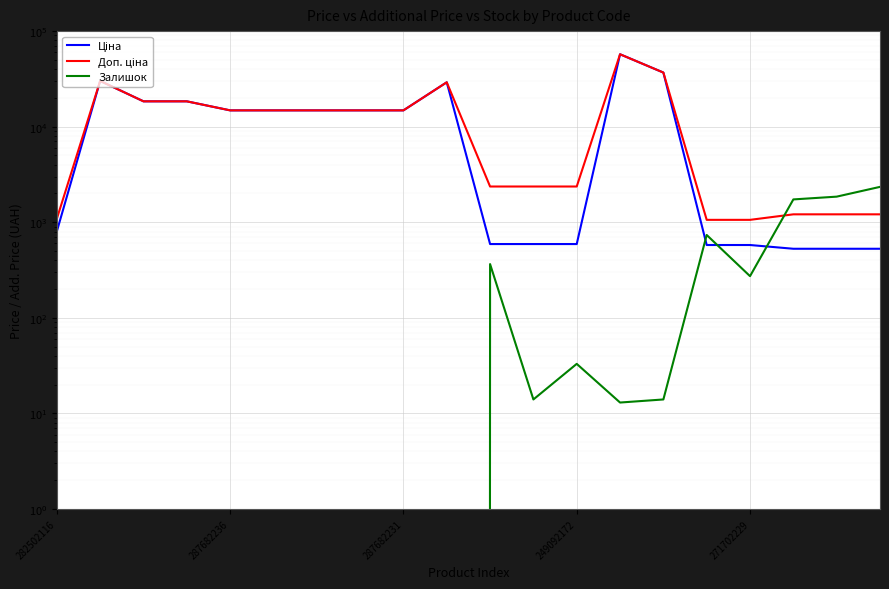

What is the label of the 19th point from the left?

18